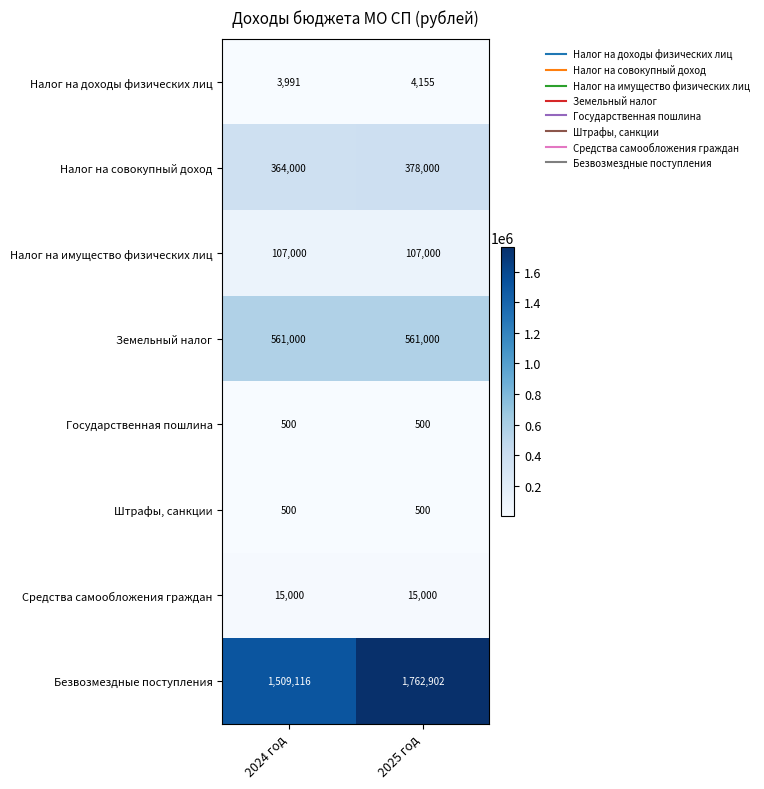

Which label corresponds to the largest value in the chart?

2025 год